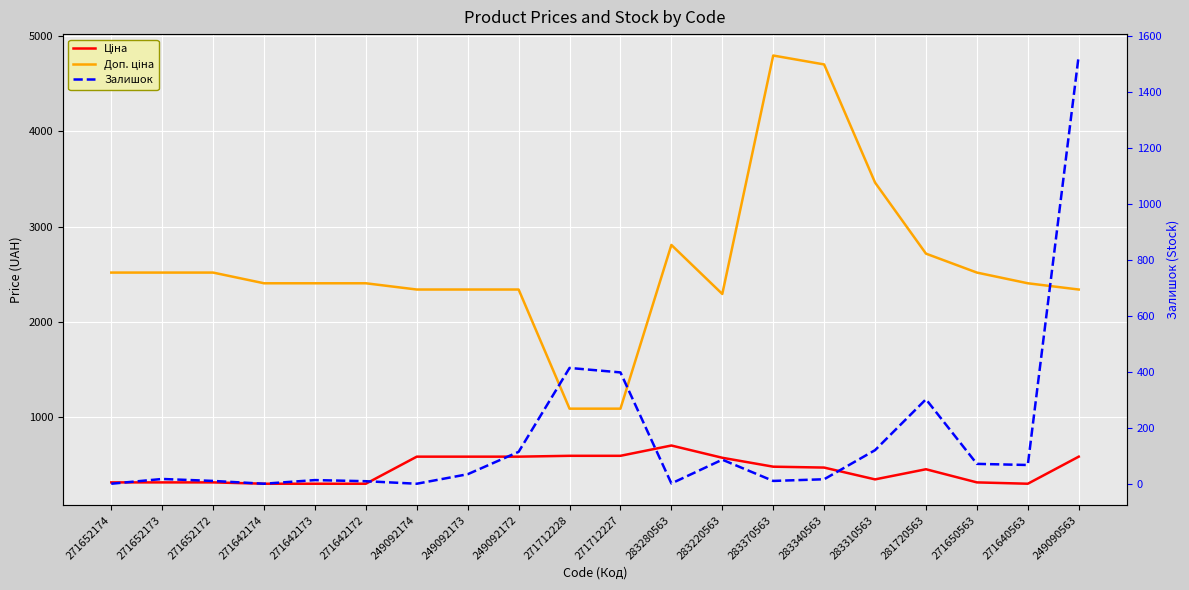

At which category does Ціна reach its first local valley?

283310563